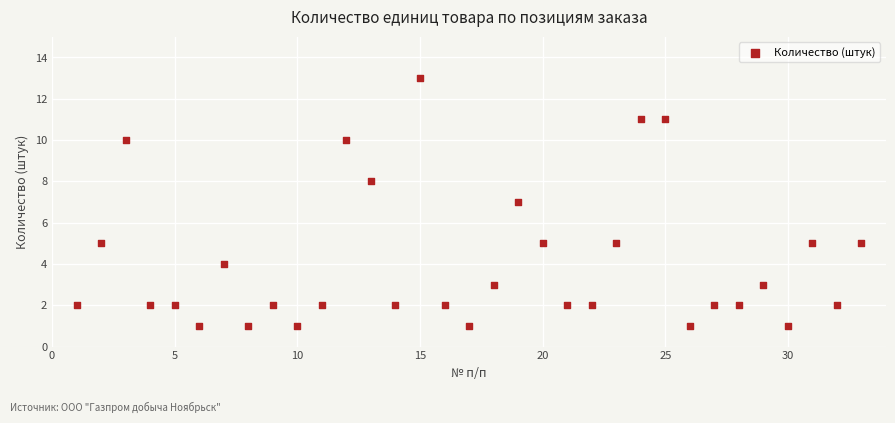

What is the range of X values (max minus min)?

32